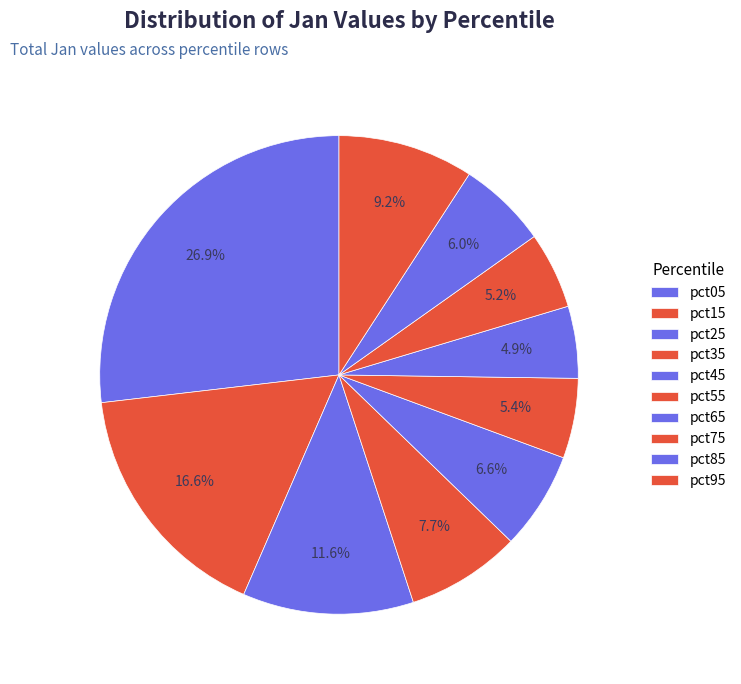

What is the largest slice in the pie chart?

pct05